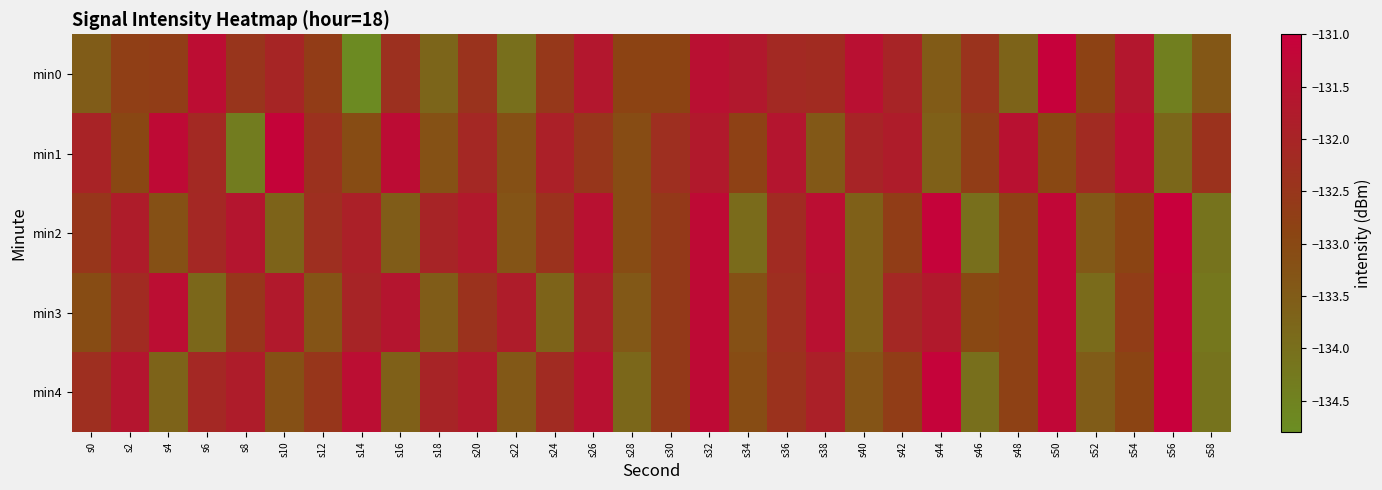

How many categories are shown in the chart?

30